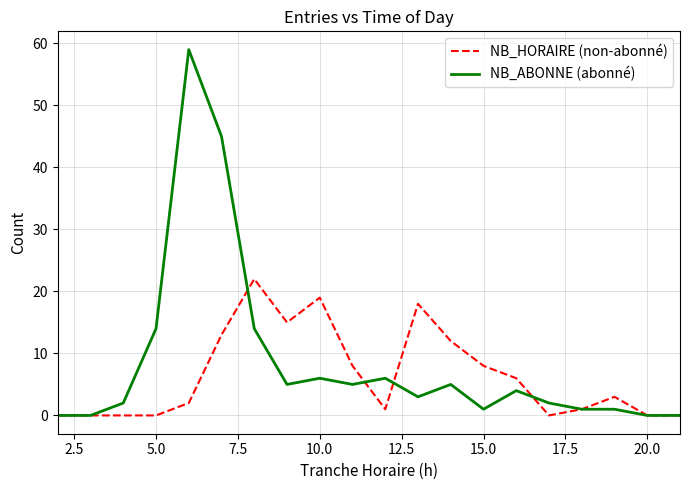

Which series has the widest spread of values?

NB_ABONNE (abonné)